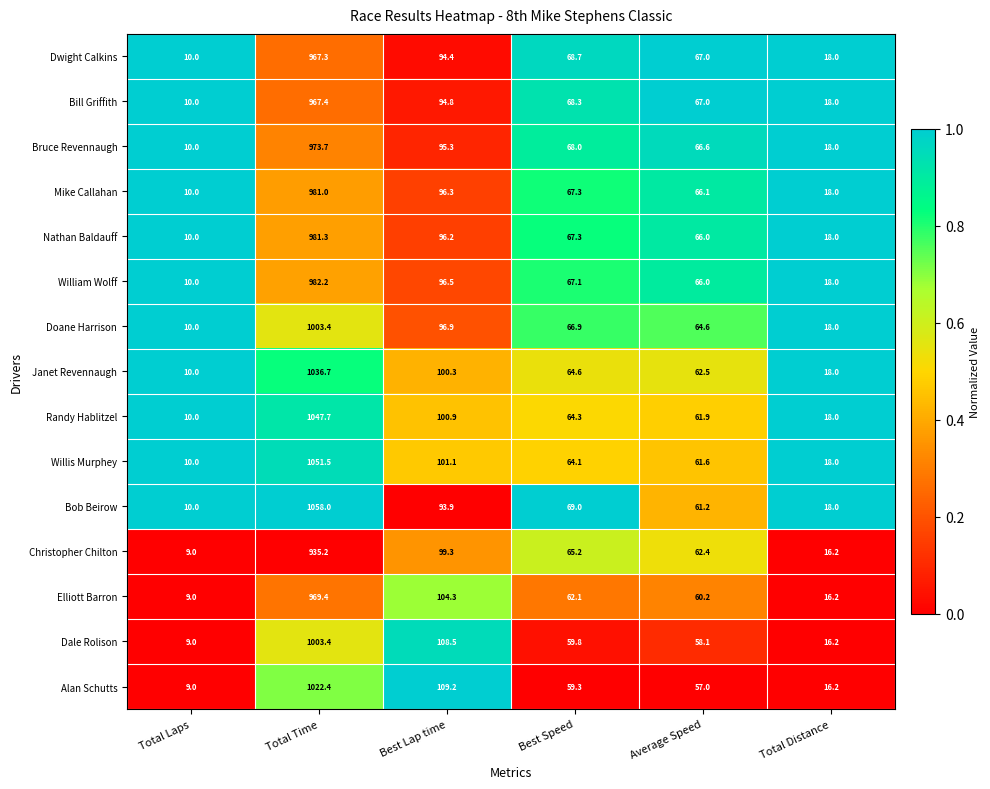

Rank the categories by Bruce Revennaugh value from highest to lowest.

Total Time, Best Lap time, Best Speed, Average Speed, Total Distance, Total Laps